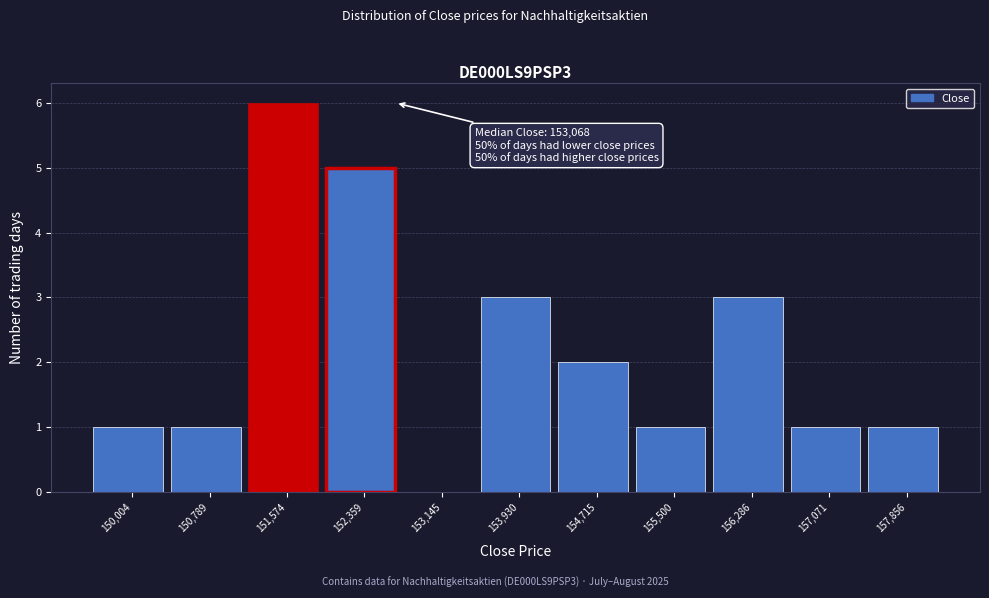

Reading left to right, what are all the values shown in this chart?

150,004=1	150,789=1	151,574=6	152,359=5	153,145=0	153,930=3	154,715=2	155,500=1	156,286=3	157,071=1	157,856=1